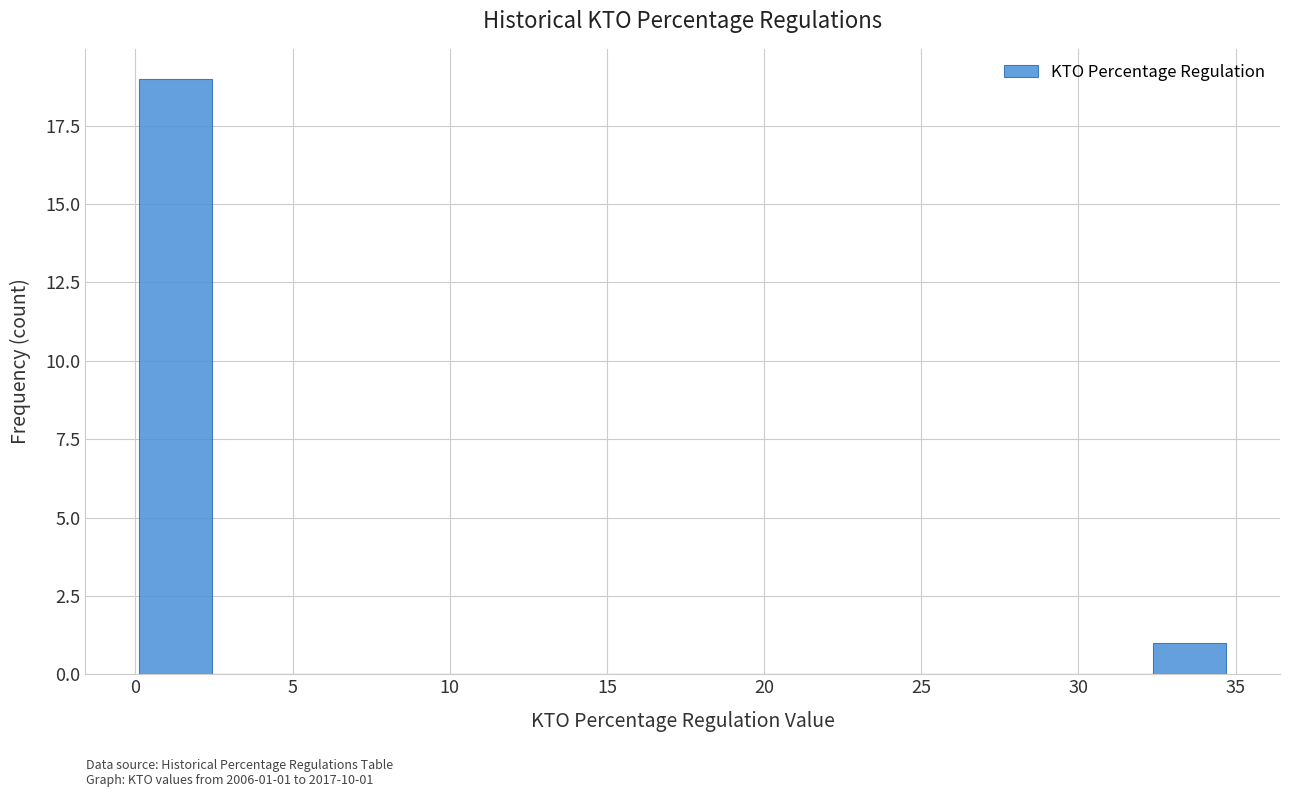

Which range on the x-axis has the tallest bar?

0.0 to 2.5